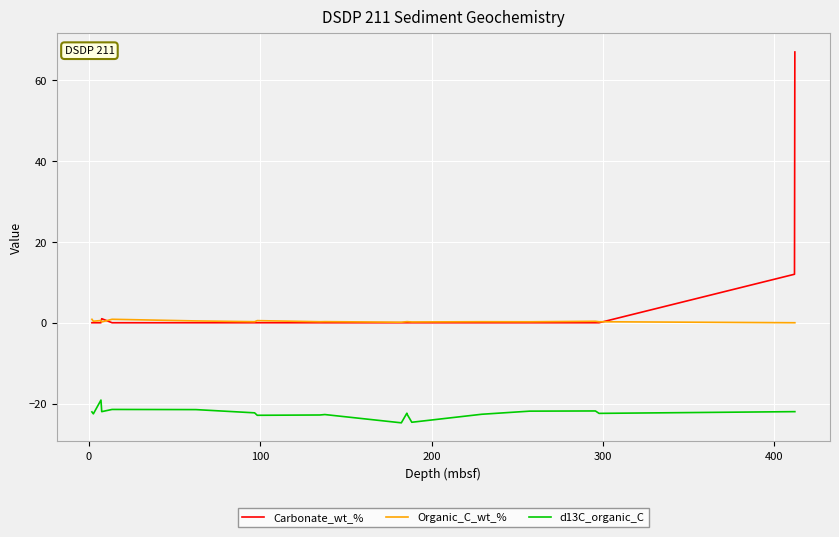

Which series has the widest spread of values?

Carbonate_wt_%